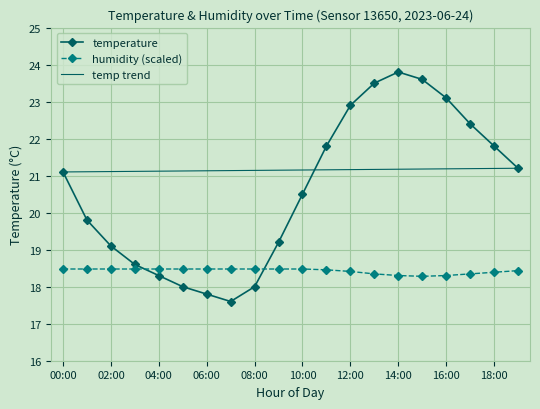

How many interior local valleys does the humidity series have?

1